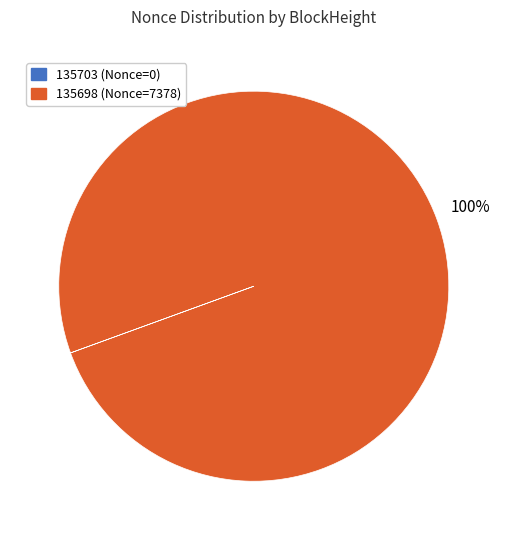

To the nearest percent, what is the average slice percentage?

50%